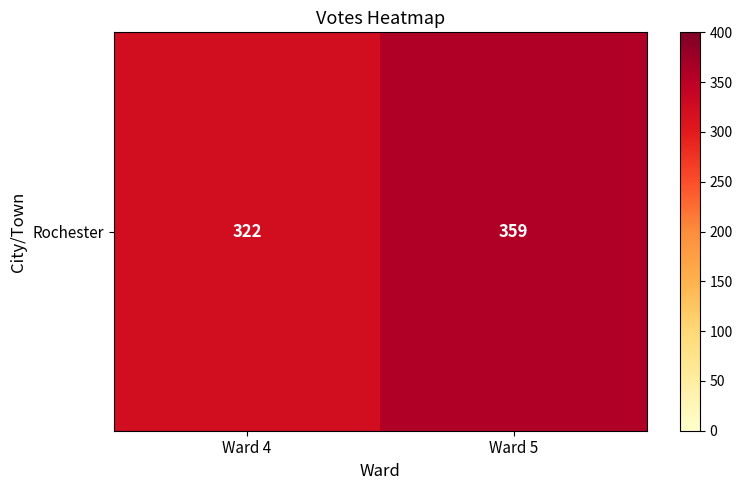

What is the change in value from Ward 4 to Ward 5?

+37